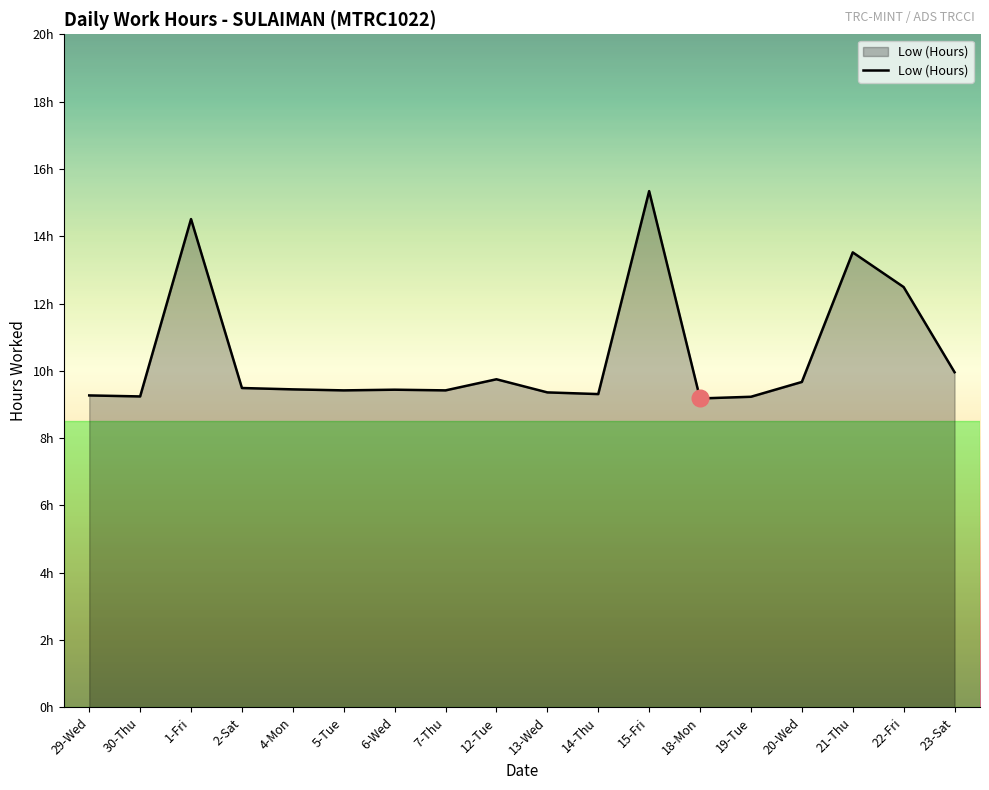

Does the chart have visible grid lines?

No